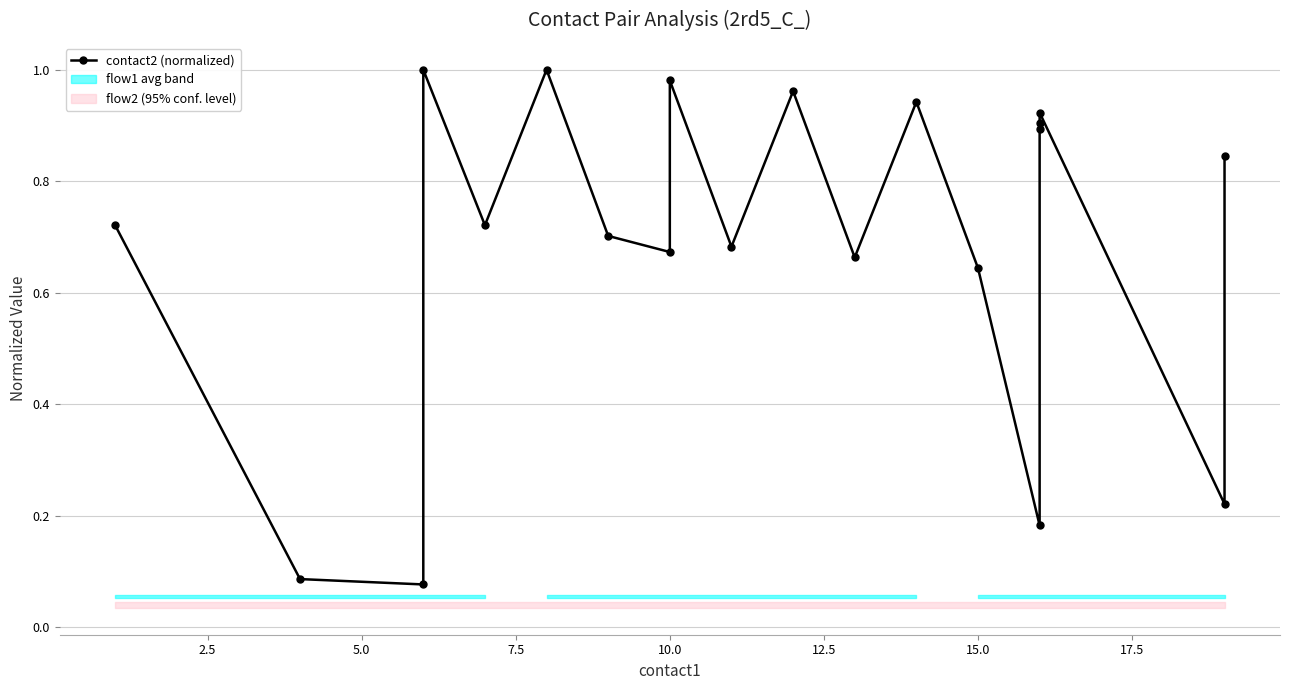

What is the difference between the maximum and minimum values?

0.9